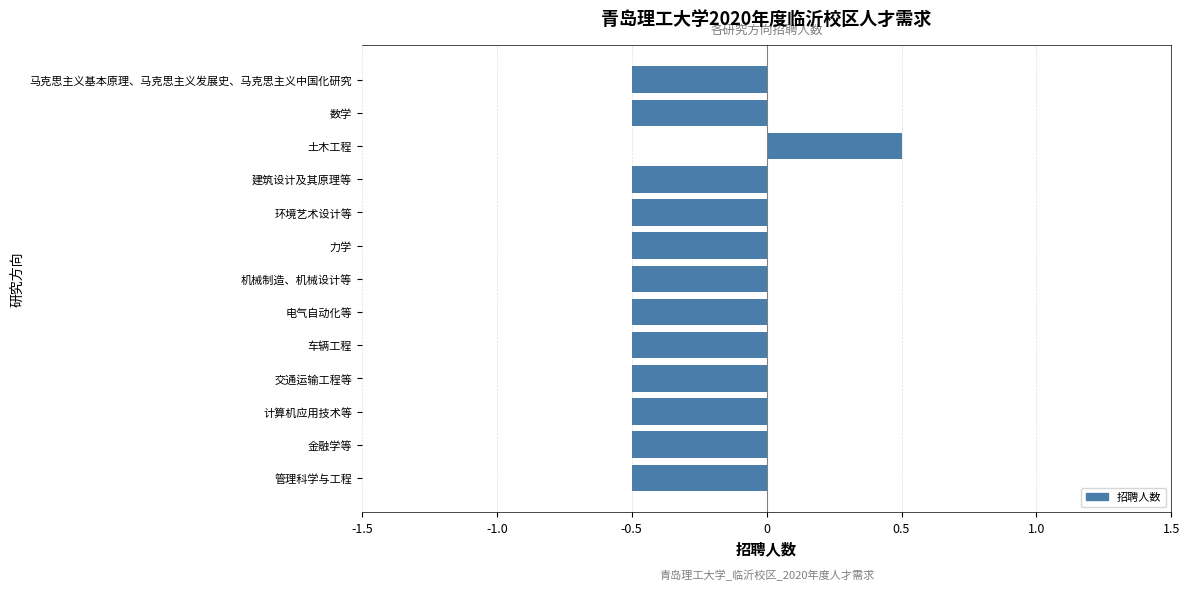

True or false: the data shows -0.8 at 金融学等.

False